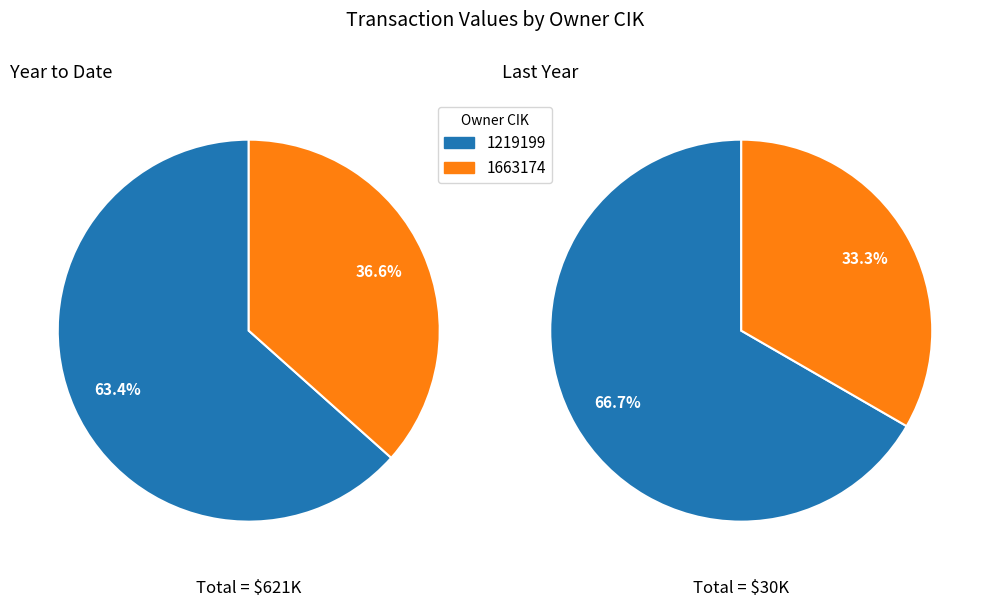

To the nearest percent, what is the average slice percentage?

50%